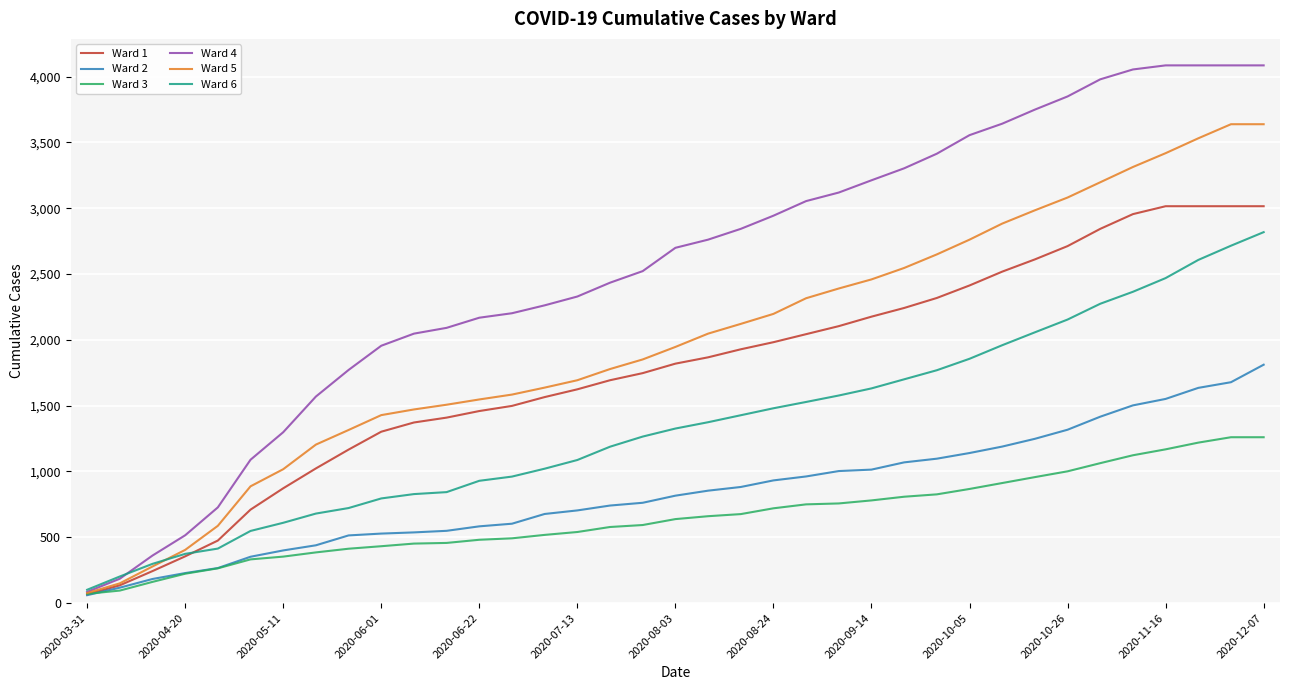

Which series has the widest spread of values?

Ward 4